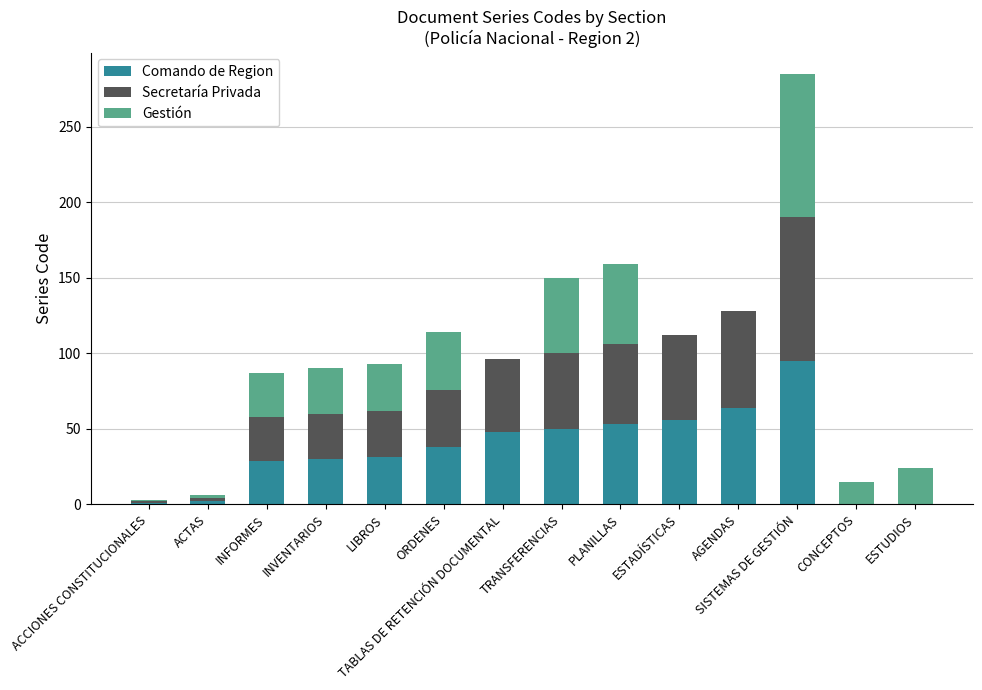

Are the bars horizontal?

No